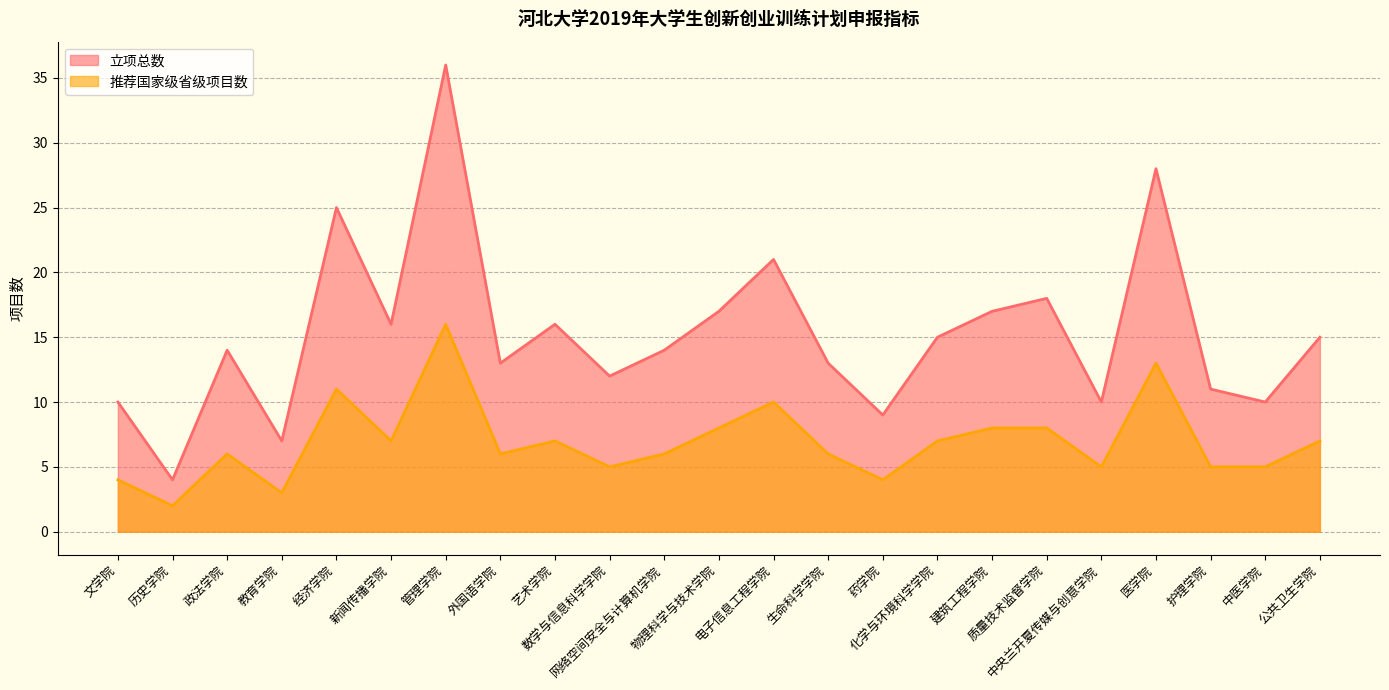

What is the minimum value for 立项总数?

4